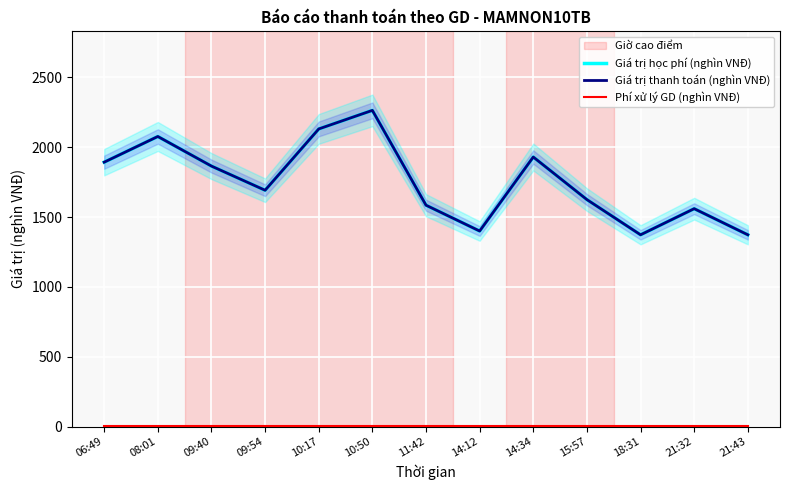

In Giá trị thanh toán (nghìn VNĐ), how many points are lower than both neighbors (excluding endpoints)?

3